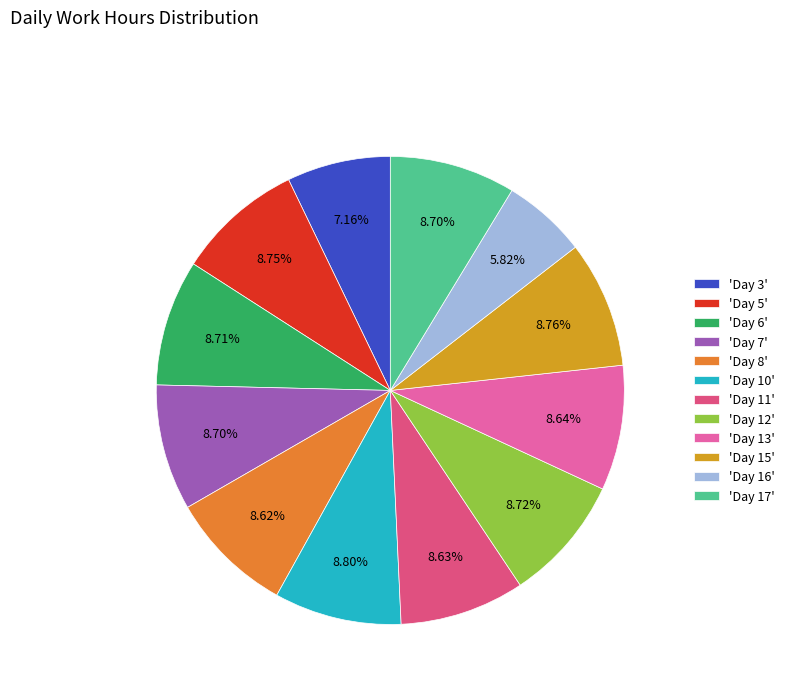

Is there a majority slice in this chart?

No